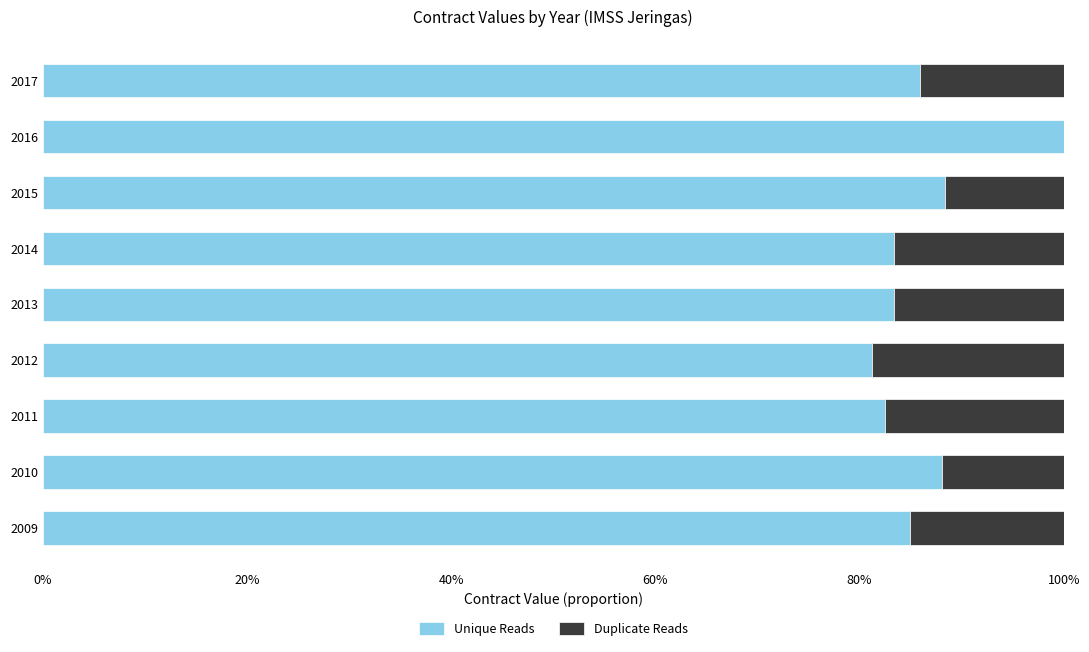

What is the value of the Unique Reads bar at the 6th from the left?

0.8